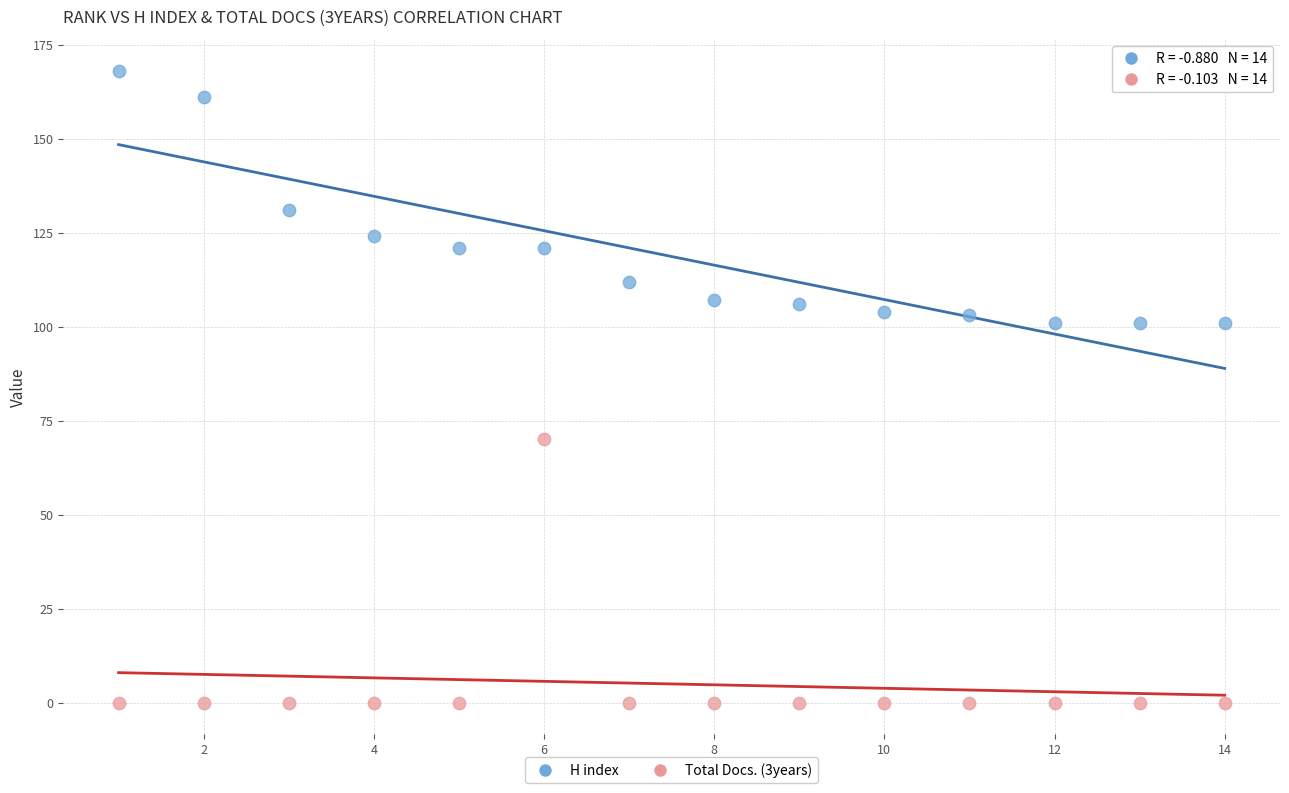

Which series has the largest Y range (max minus min)?

Total Docs. (3years)